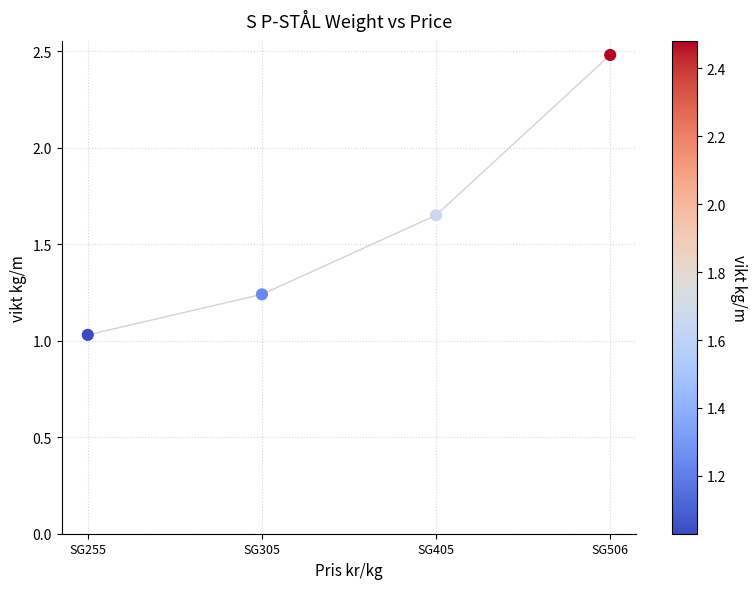

Count the number of points in this scatter plot.

4